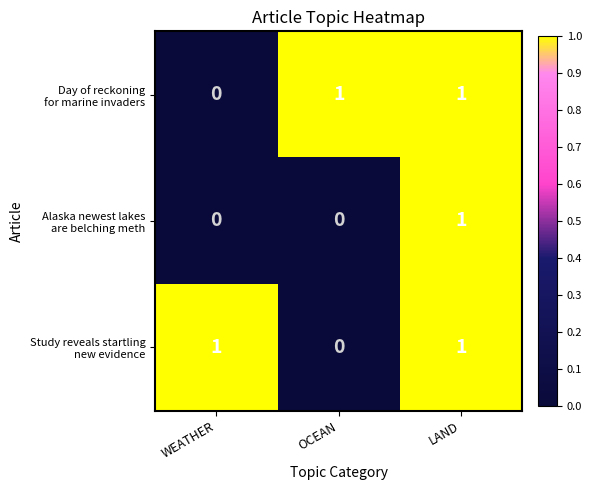

How many categories are shown in the chart?

3